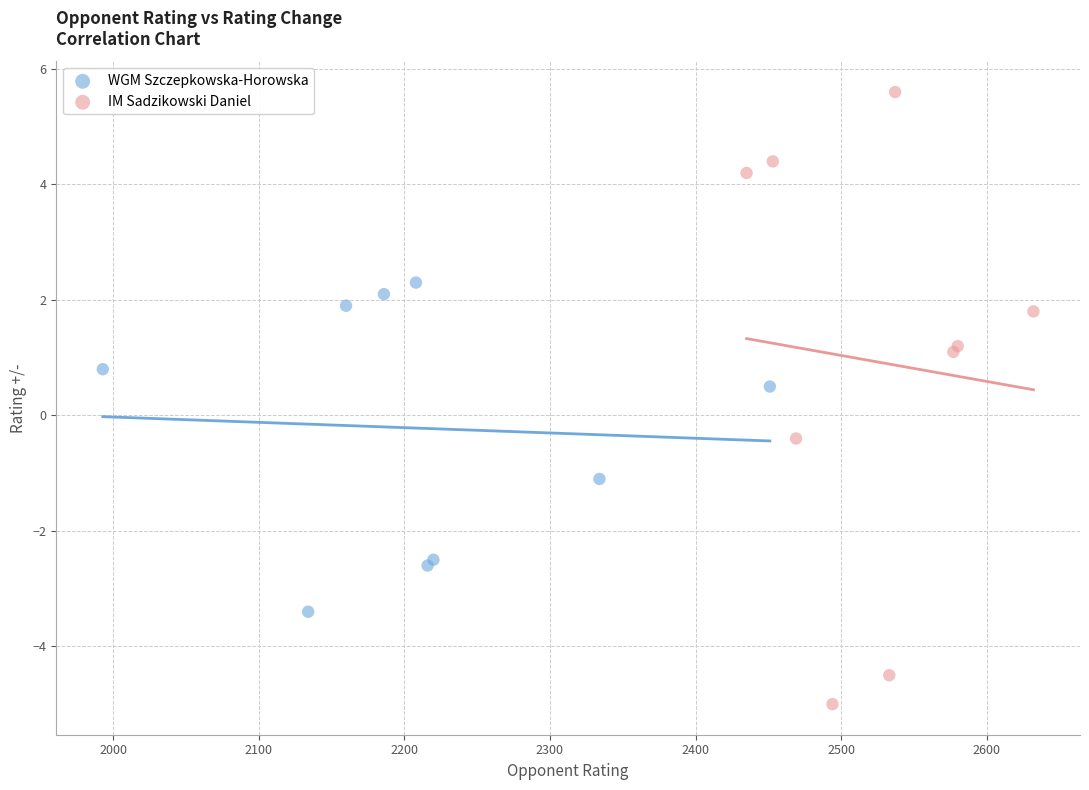

Which series contains the highest Y value?

IM Sadzikowski Daniel